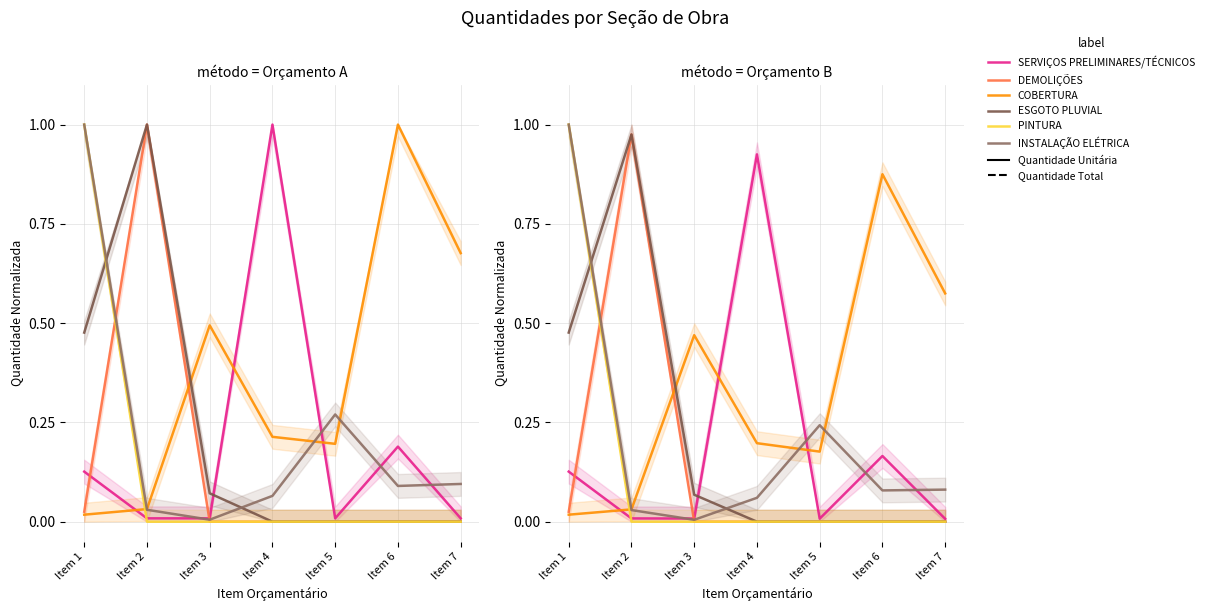

How many intersections are there between INSTALAÇÃO ELÉTRICA and COBERTURA?

3